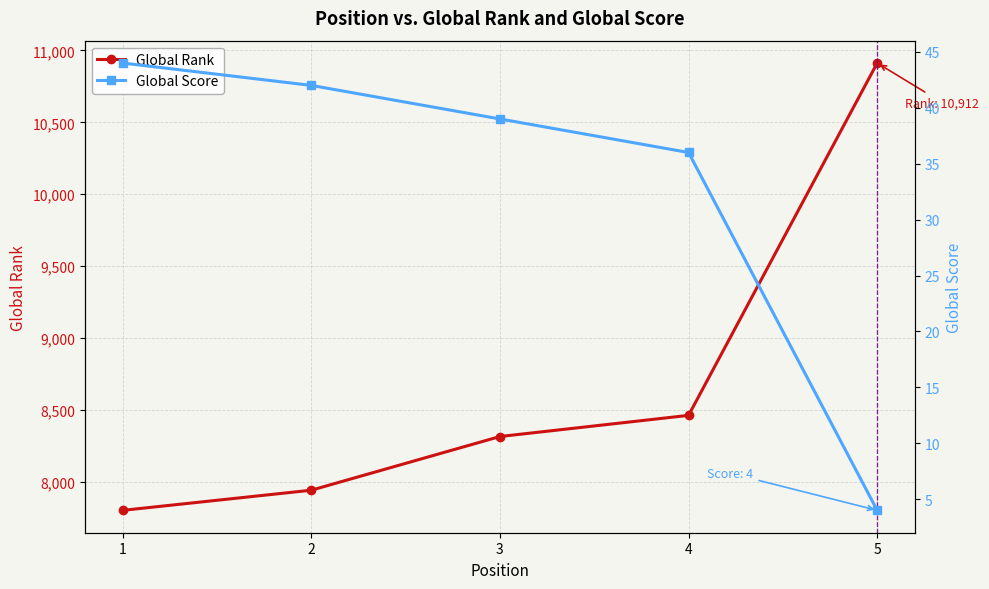

Which label corresponds to the smallest value in the chart?

5